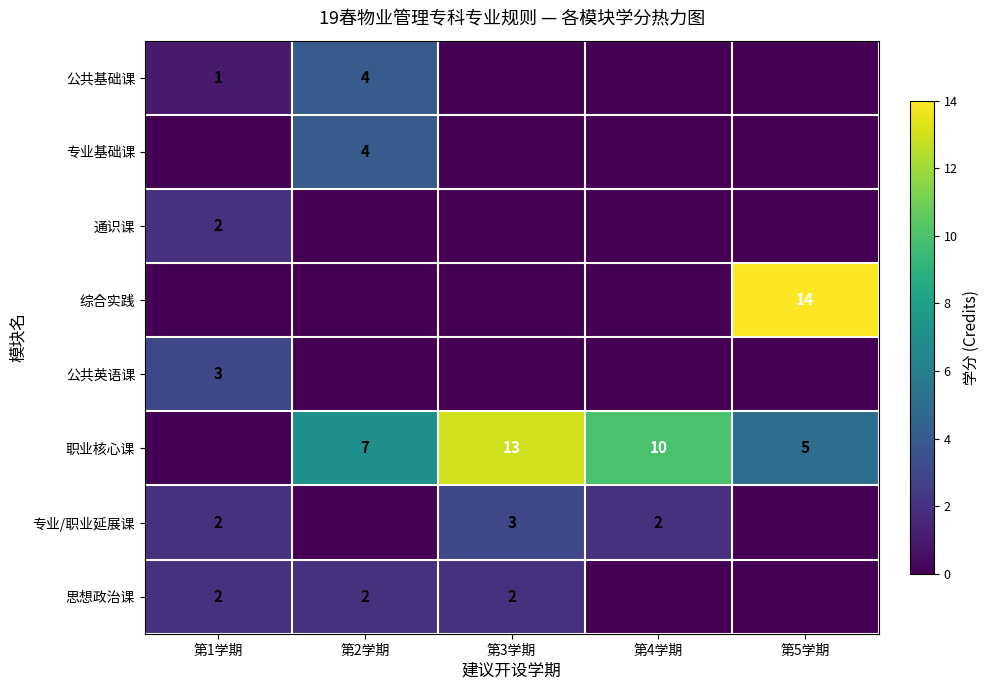

Is the value of 专业/职业延展课 at 第4学期 greater than the value of 公共基础课 at 第2学期?

No